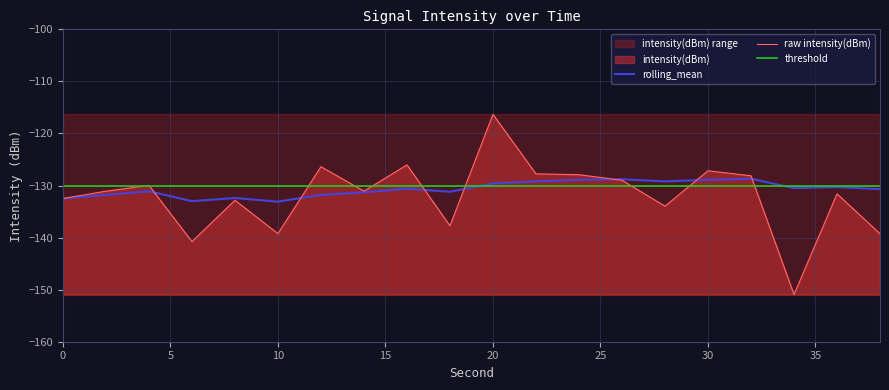

What is the maximum value for raw intensity(dBm)?

-116.3